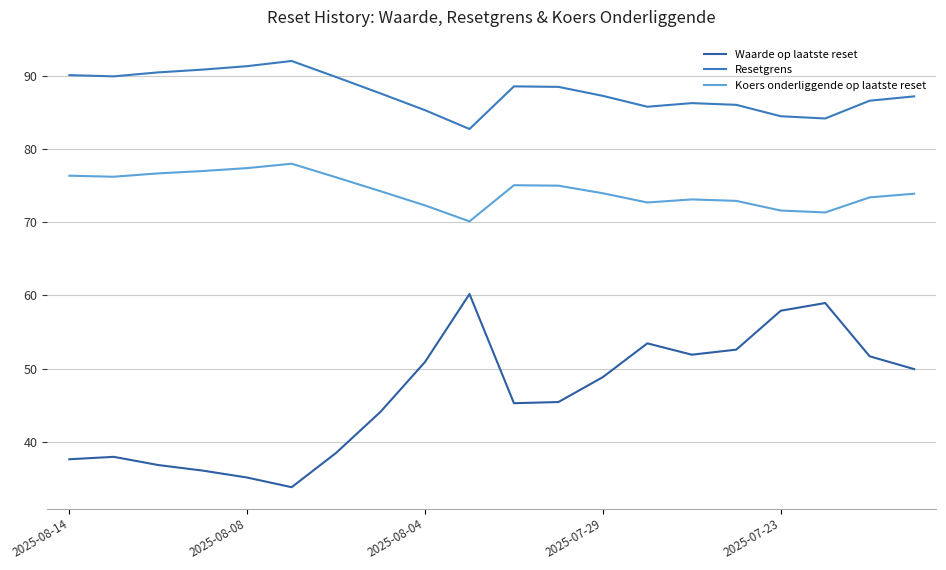

What is the minimum value for Resetgrens?

82.7